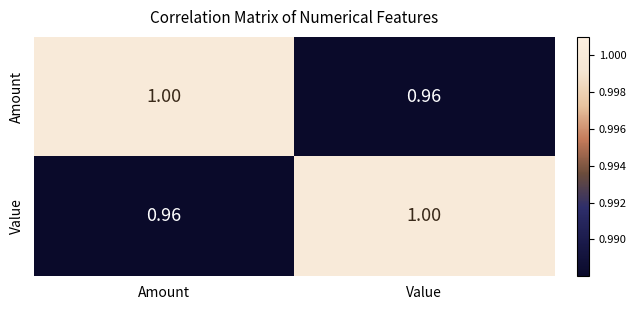

Where is Amount nearest to the value 0?

Value